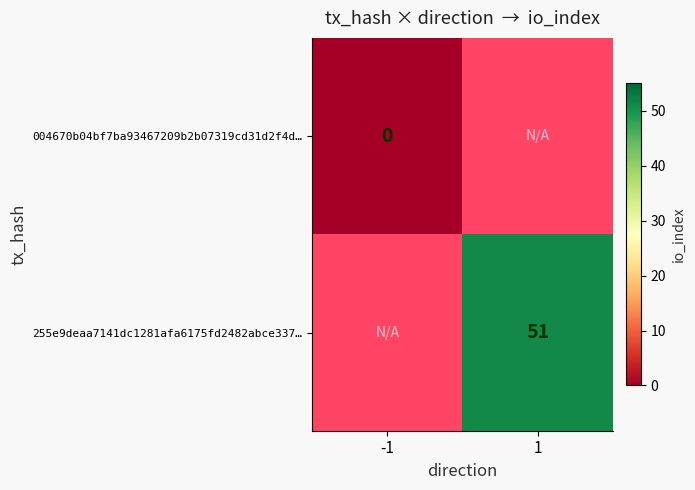

True or false: 255e9deaa7141dc1281afa6175fd2482abce337… has a value of 76 at 1.

False